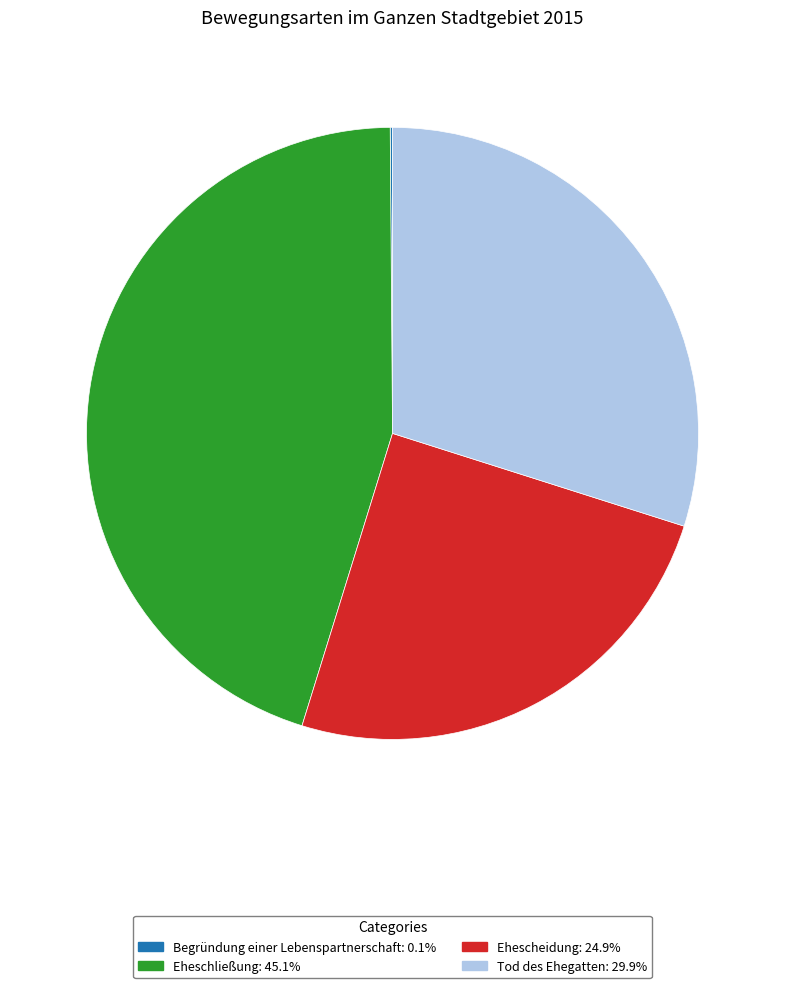

Which category has the biggest portion of the pie?

Eheschließung